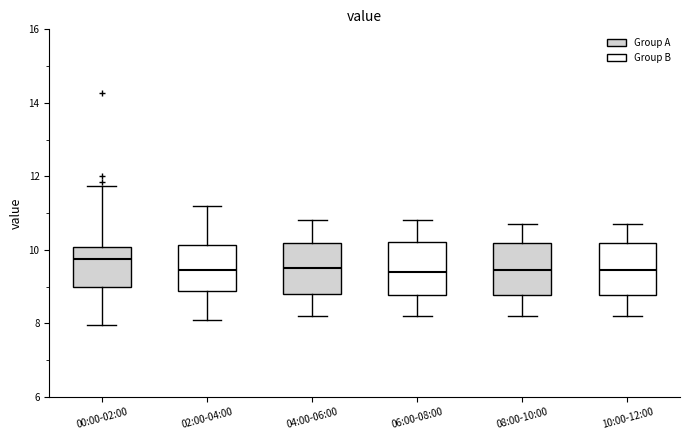

Which box has the highest median line?

00:00-02:00